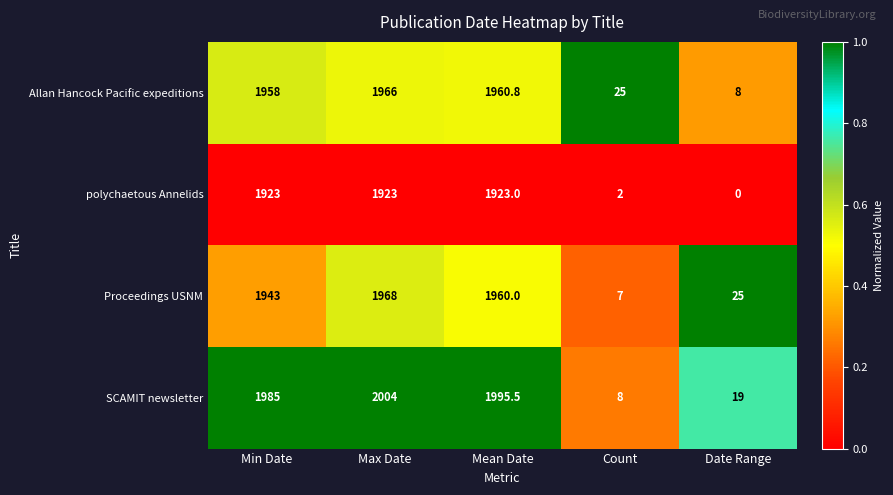

The value of SCAMIT newsletter at Mean Date is 3078.7. True or false?

False